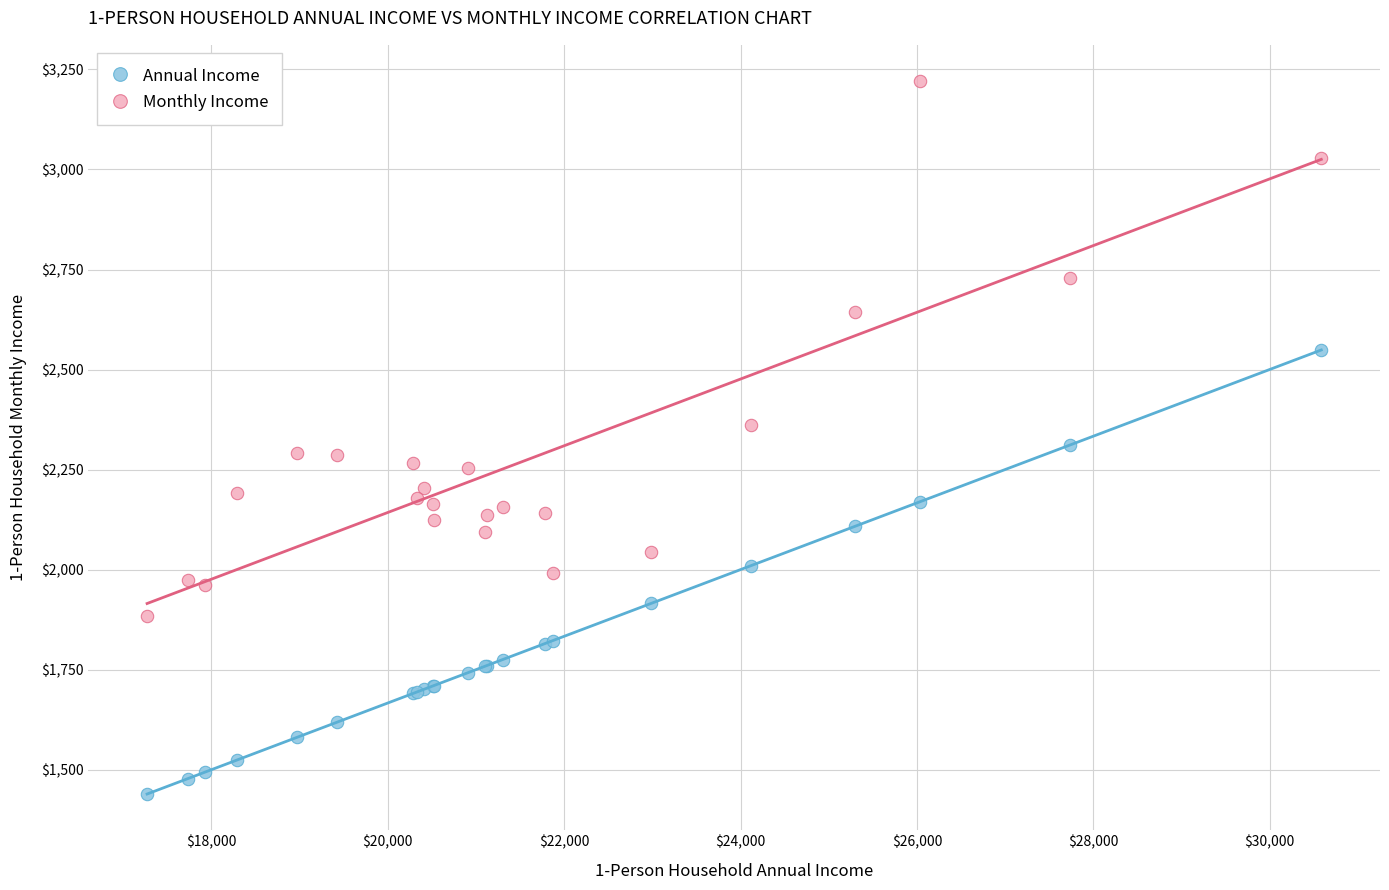

Which series reaches the maximum Y coordinate?

Monthly Income